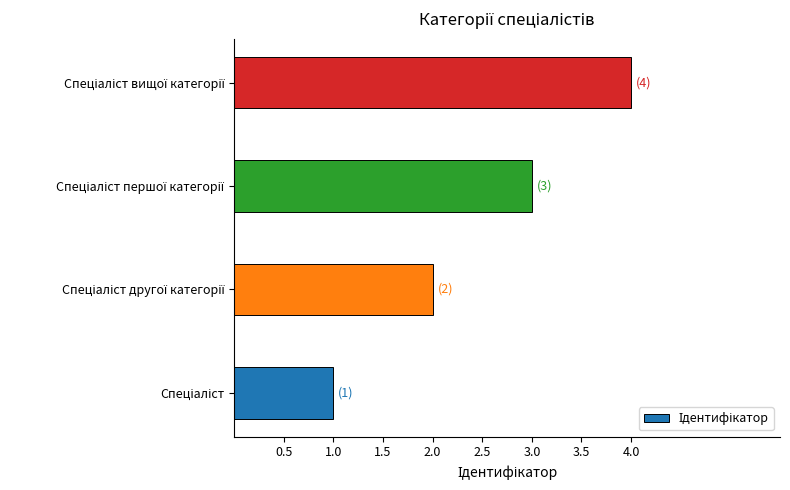

Count the number of categories in the chart.

4